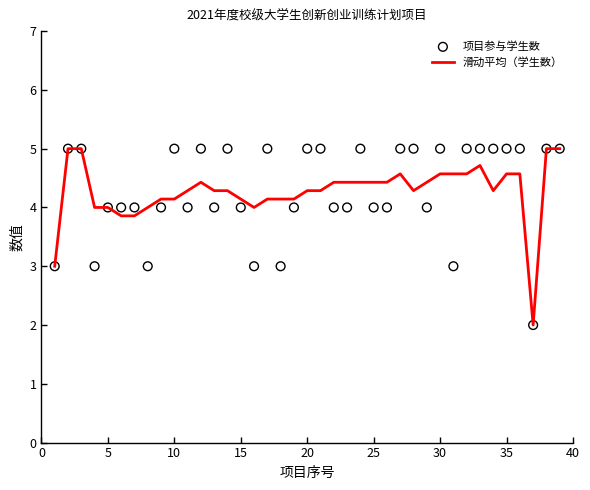

Which series contains the lowest Y value?

滑动平均（学生数）